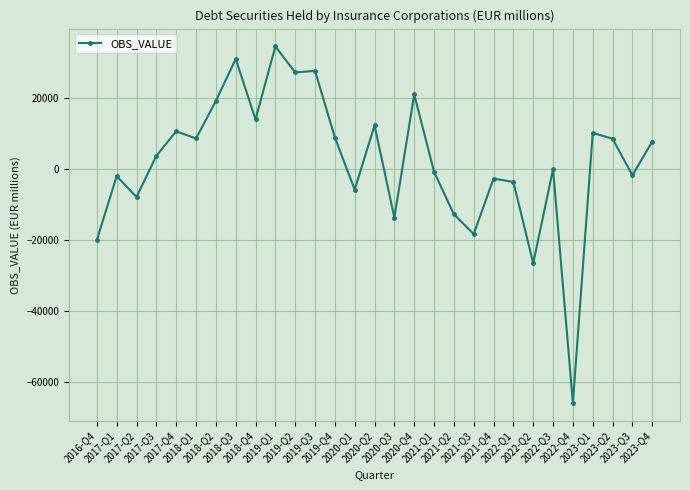

How many data points does each series have?

29